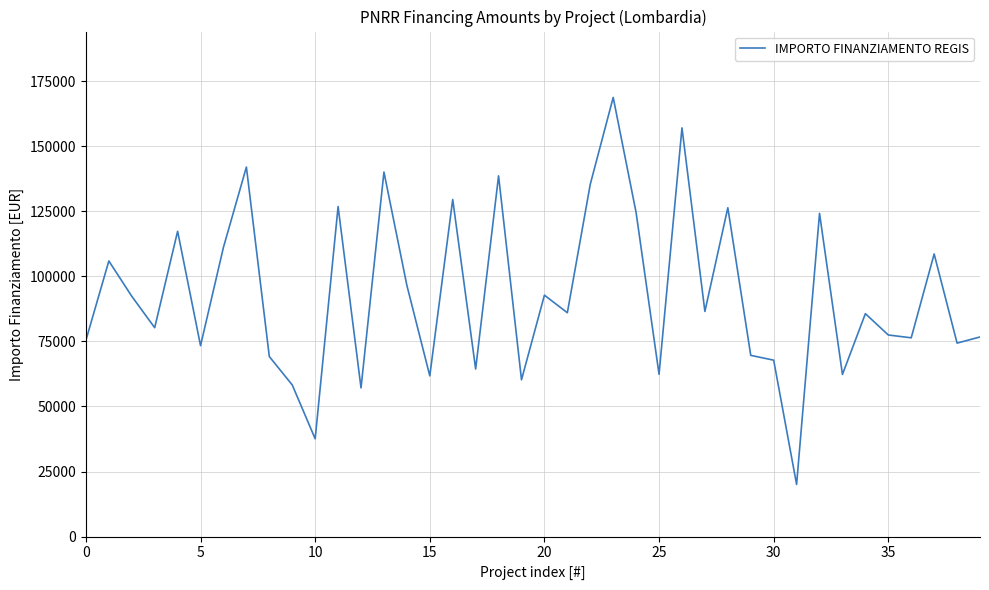

How many values exceed 86015?

20